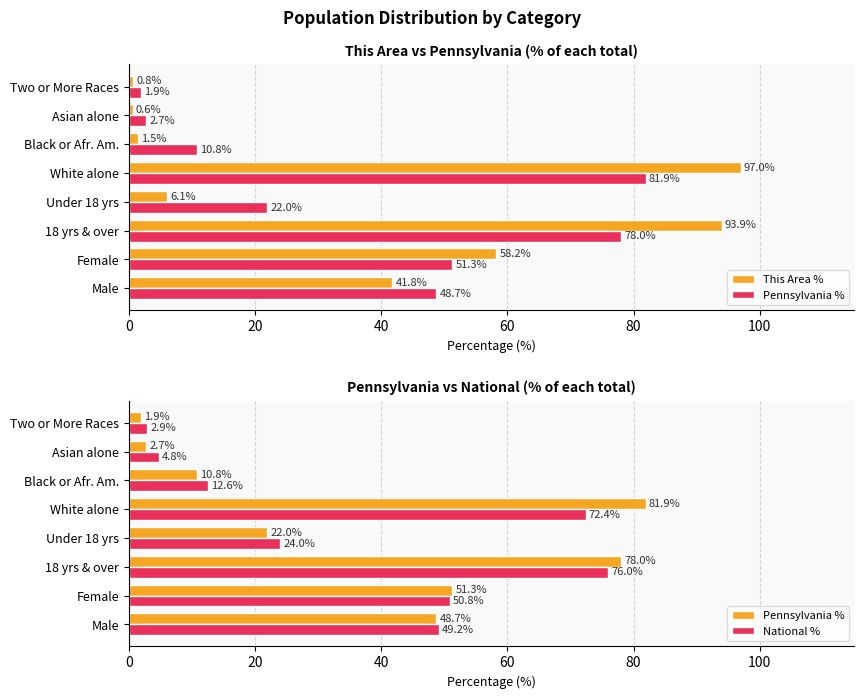

At Two or More Races, list the series in order from largest to smallest.

National %, Pennsylvania %, This Area %